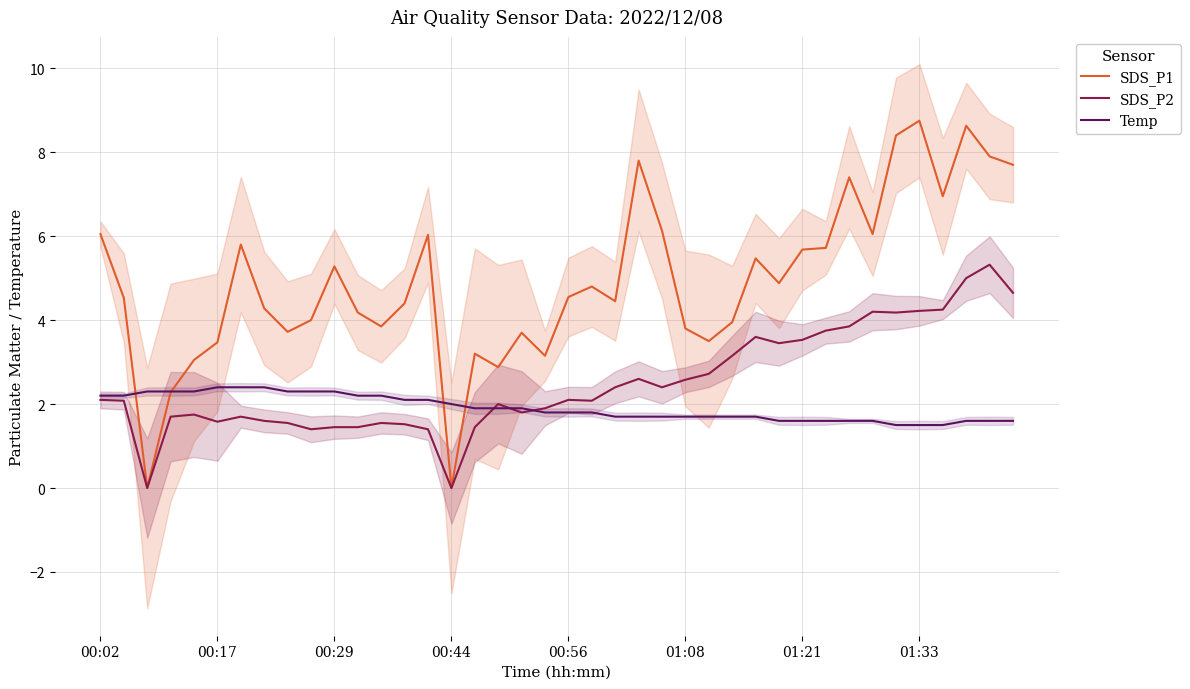

True or false: Temp and SDS_P1 intersect in this chart.

True